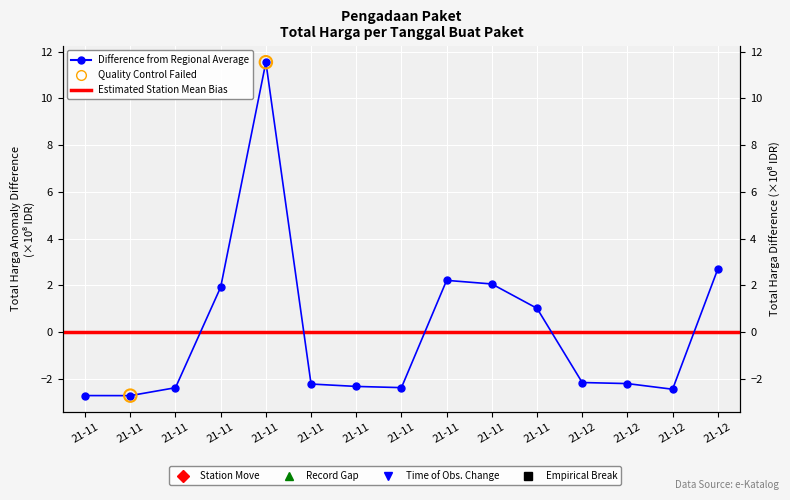

What is the change in value from 21-11 to 21-12?

+0.2